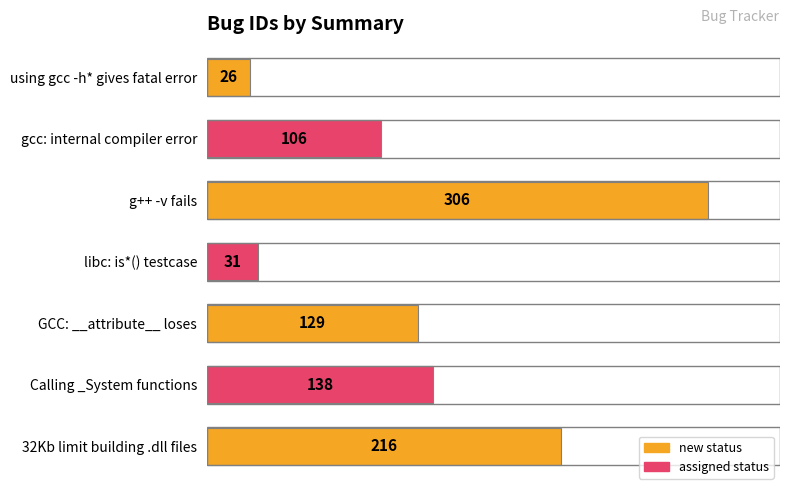

Between 32Kb limit building .dll files and GCC: __attribute__ loses, which is larger?

32Kb limit building .dll files